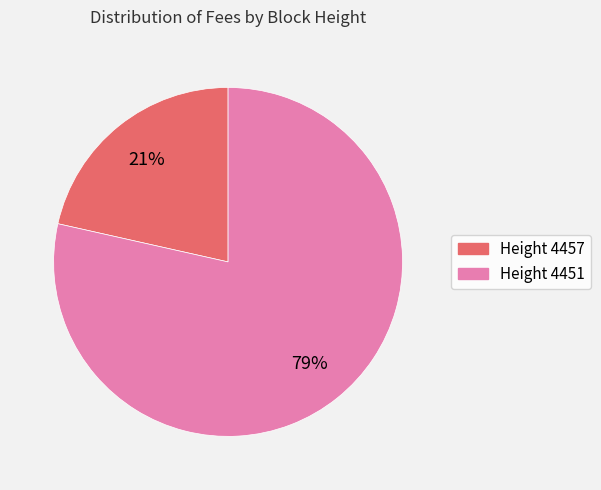

Is there a majority slice in this chart?

Yes